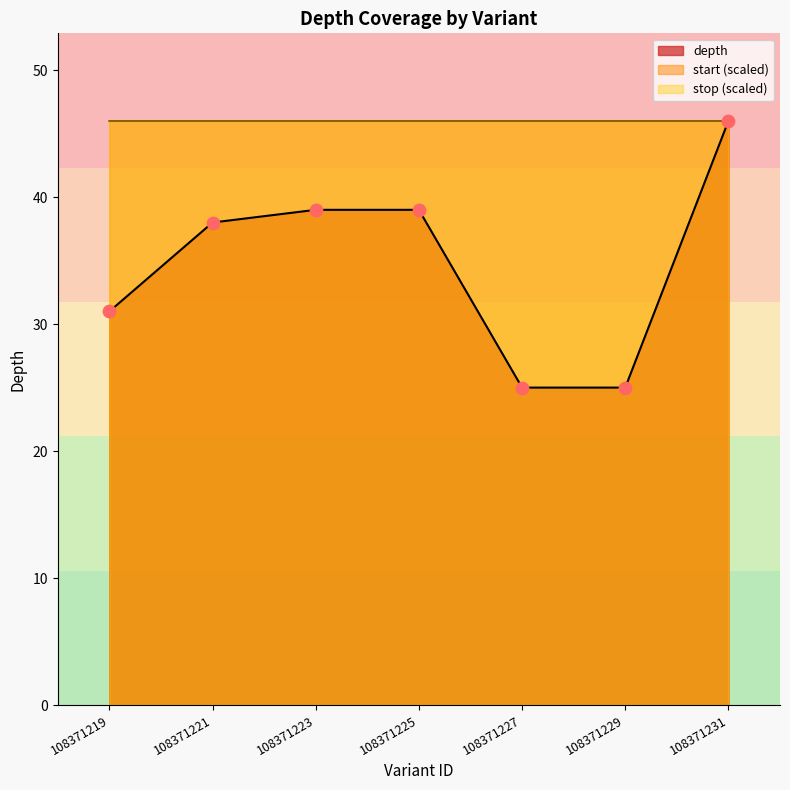

Is the value of stop at 108371231 greater than the value of depth at 108371229?

Yes